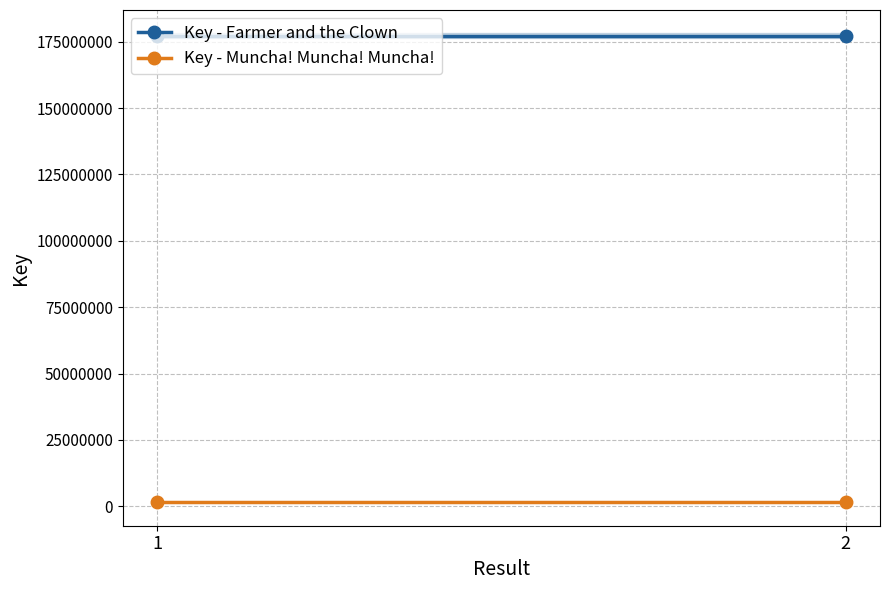

What are all the series names shown in the legend?

Key - Farmer and the Clown, Key - Muncha! Muncha! Muncha!